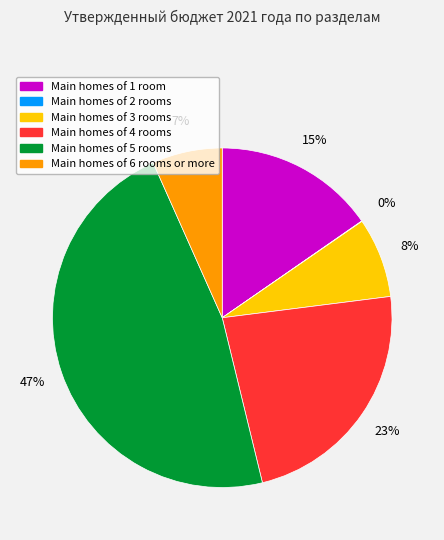

To the nearest percent, what is the difference between the largest and smallest slice percentages?

47%